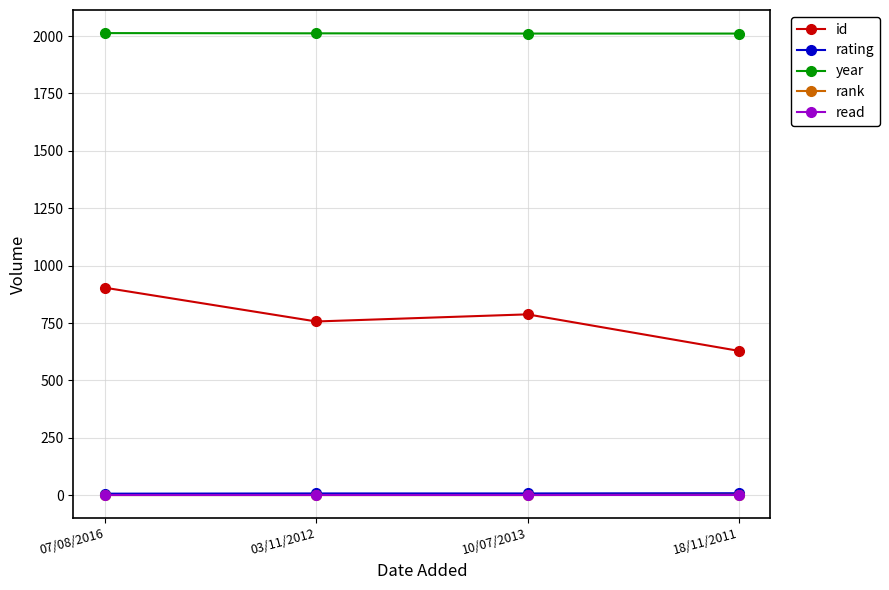

How many data points does each series have?

4